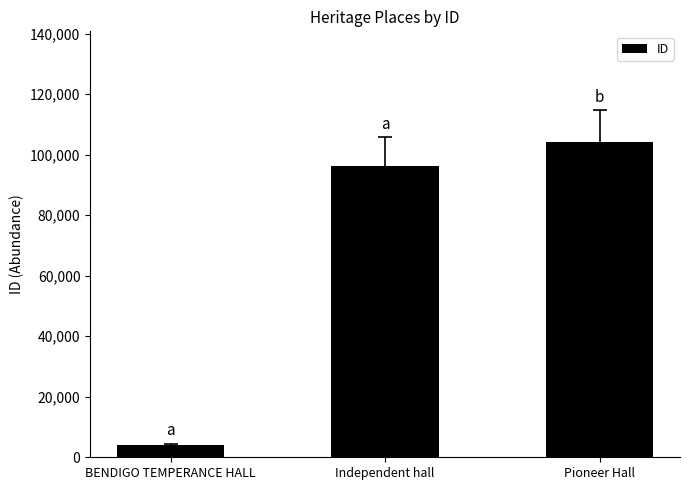

At which category does the chart reach its minimum across all series?

BENDIGO TEMPERANCE HALL